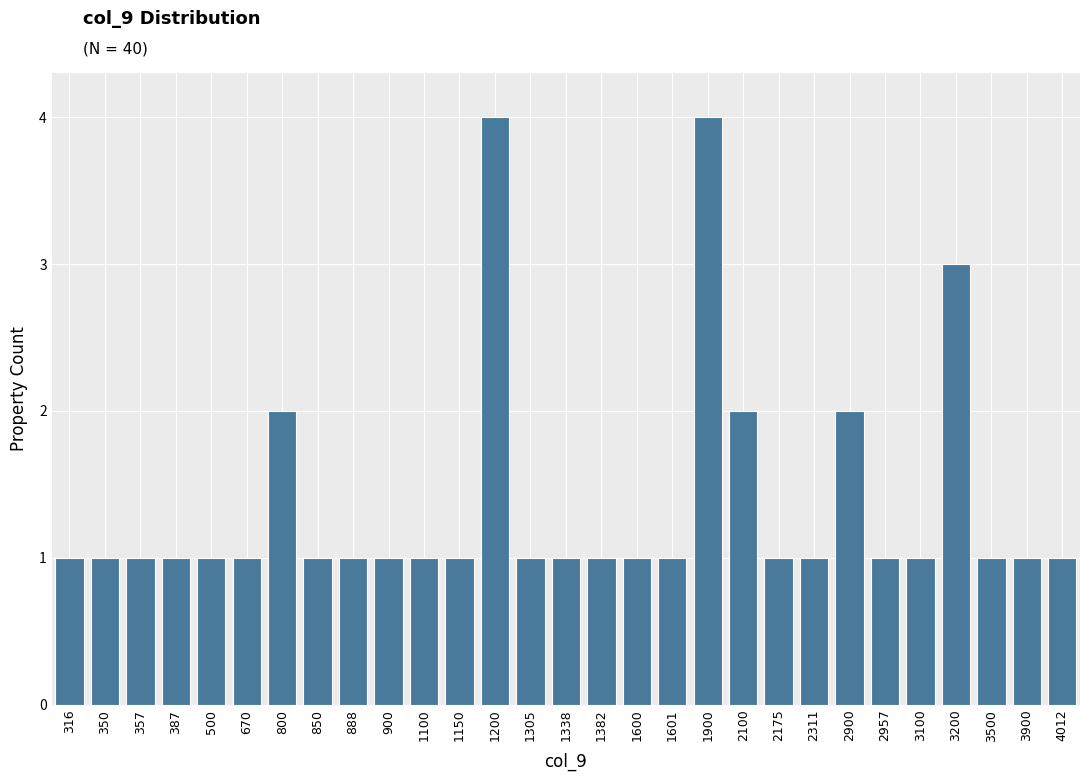

Reading right to left, extract all data points from this chart.

4012=1	3900=1	3500=1	3200=3	3100=1	2957=1	2900=2	2311=1	2175=1	2100=2	1900=4	1601=1	1600=1	1382=1	1338=1	1305=1	1200=4	1150=1	1100=1	900=1	888=1	850=1	800=2	670=1	500=1	387=1	357=1	350=1	316=1